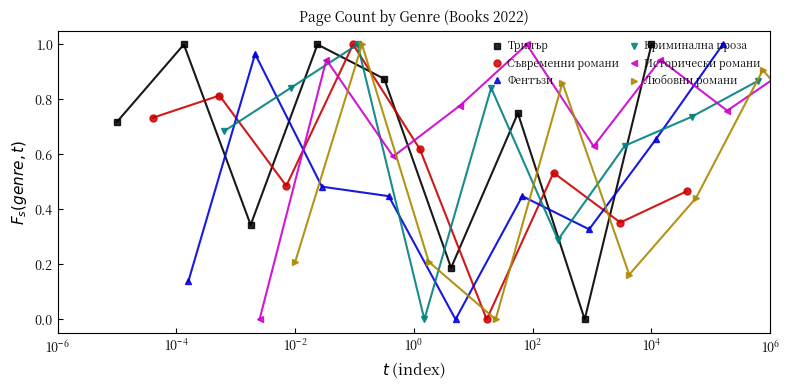

What is the average value of the Любовни романи series?

0.5